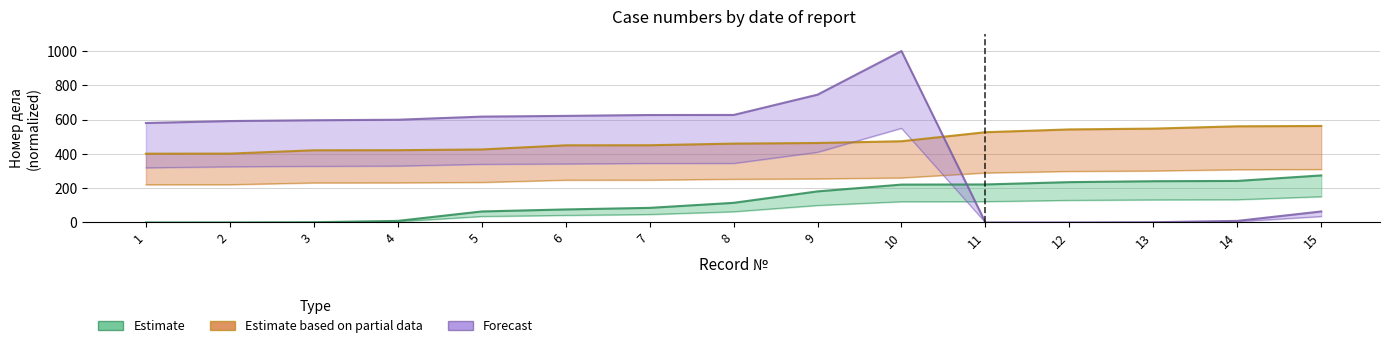

What is the difference between the maximum and minimum values in the Estimate series?

274.6